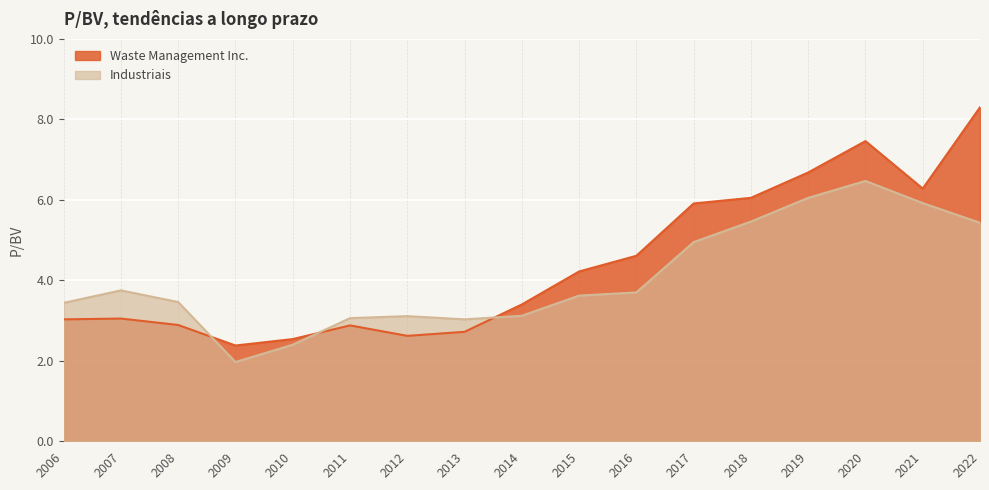

The Waste Management Inc. series shows 9.3 at 2019. True or false?

False